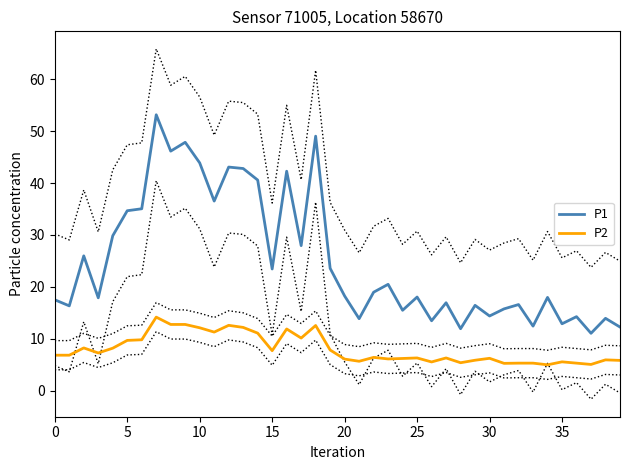

What is the minimum value for P2?

5.0